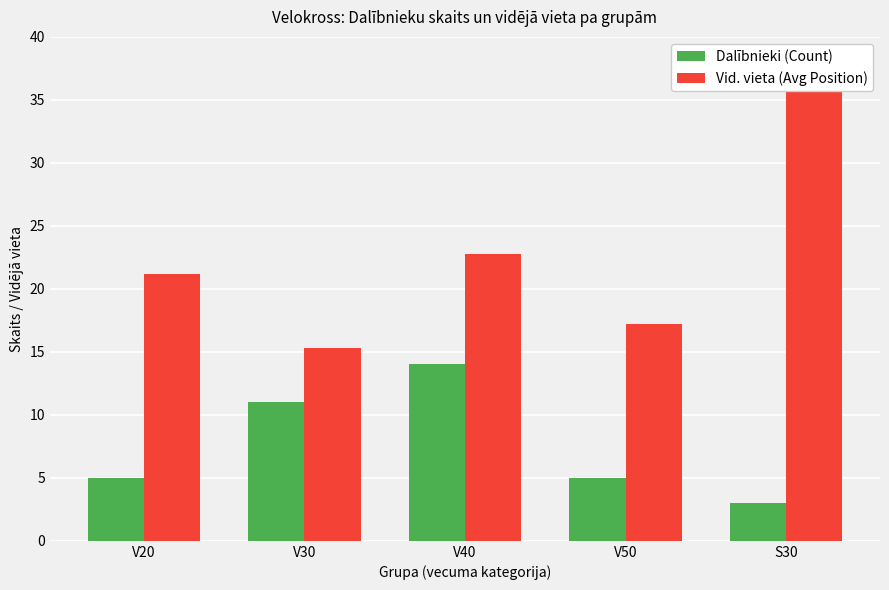

Reading left to right, extract all data points from this chart.

Dalībnieki (Count): V20=5.0	V30=11.0	V40=14.0	V50=5.0	S30=3.0
Vid. vieta (Avg Position): V20=21.2	V30=15.3	V40=22.8	V50=17.2	S30=36.7